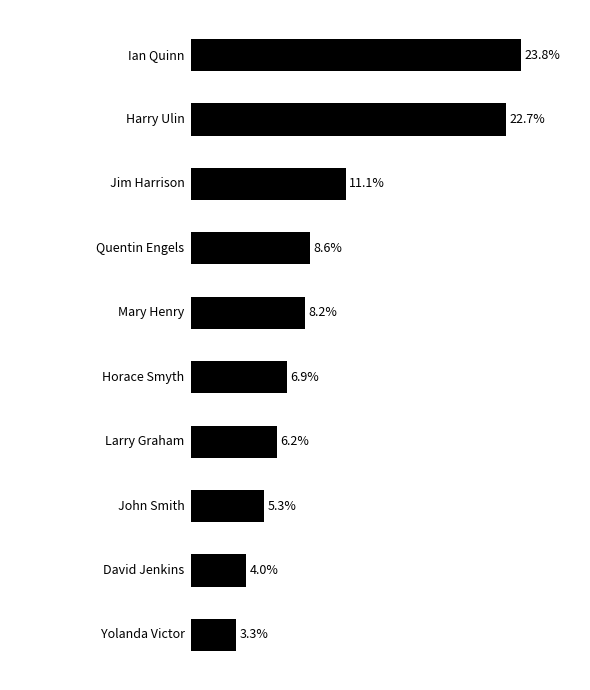

Does the chart contain stacked bars?

No